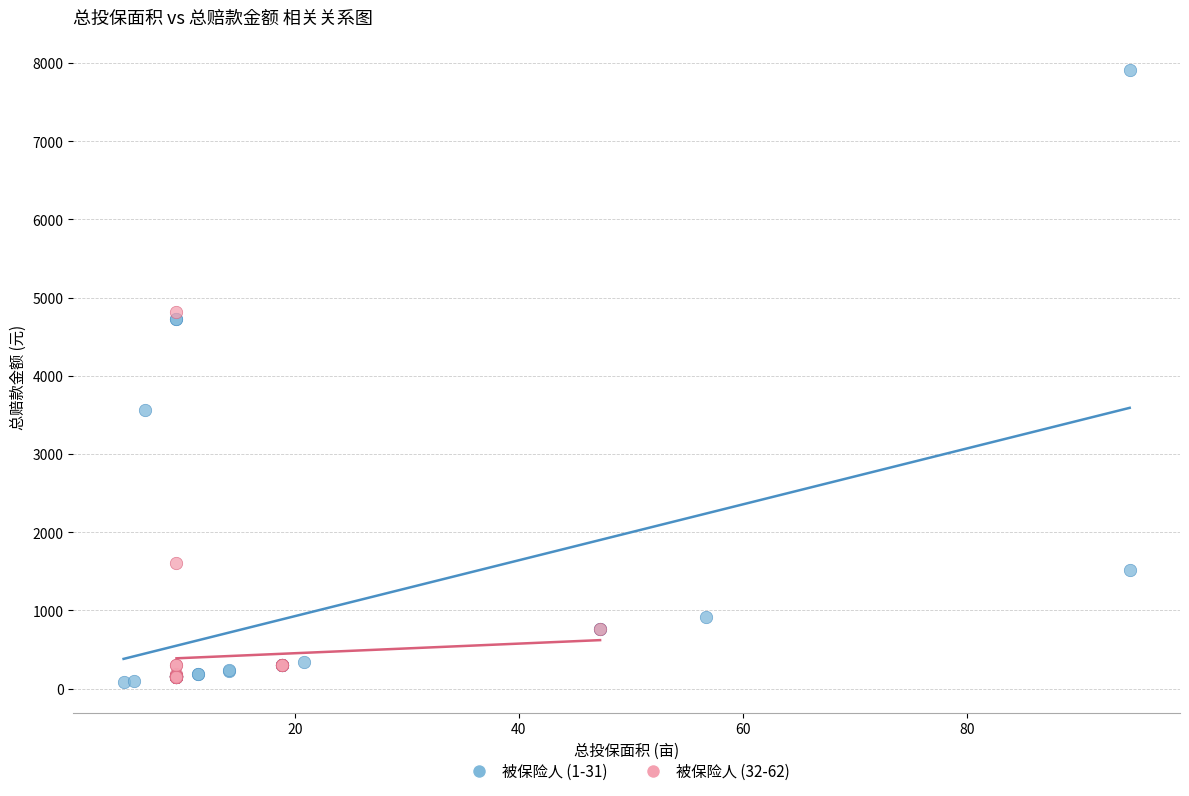

Which series has the widest spread of Y values?

被保险人 (1-31)